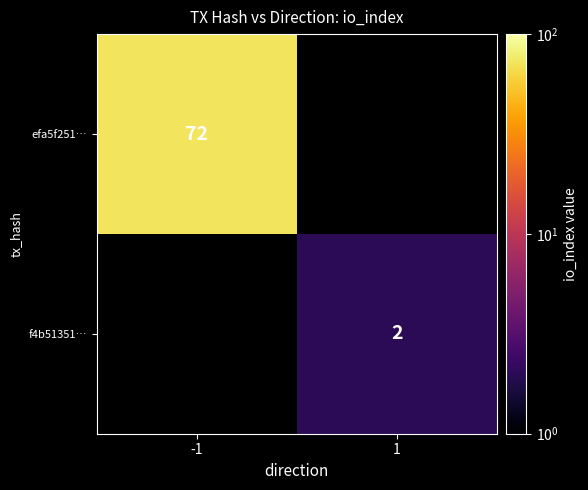

Is it true that efa5f251… equals 108 at -1?

False